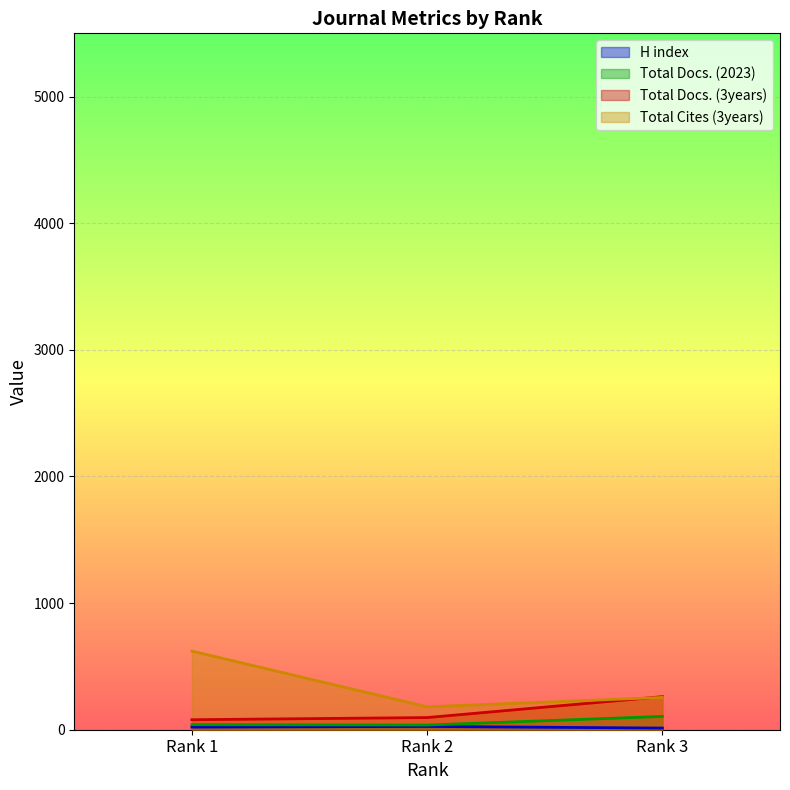

What is the average value of the H index series?

20